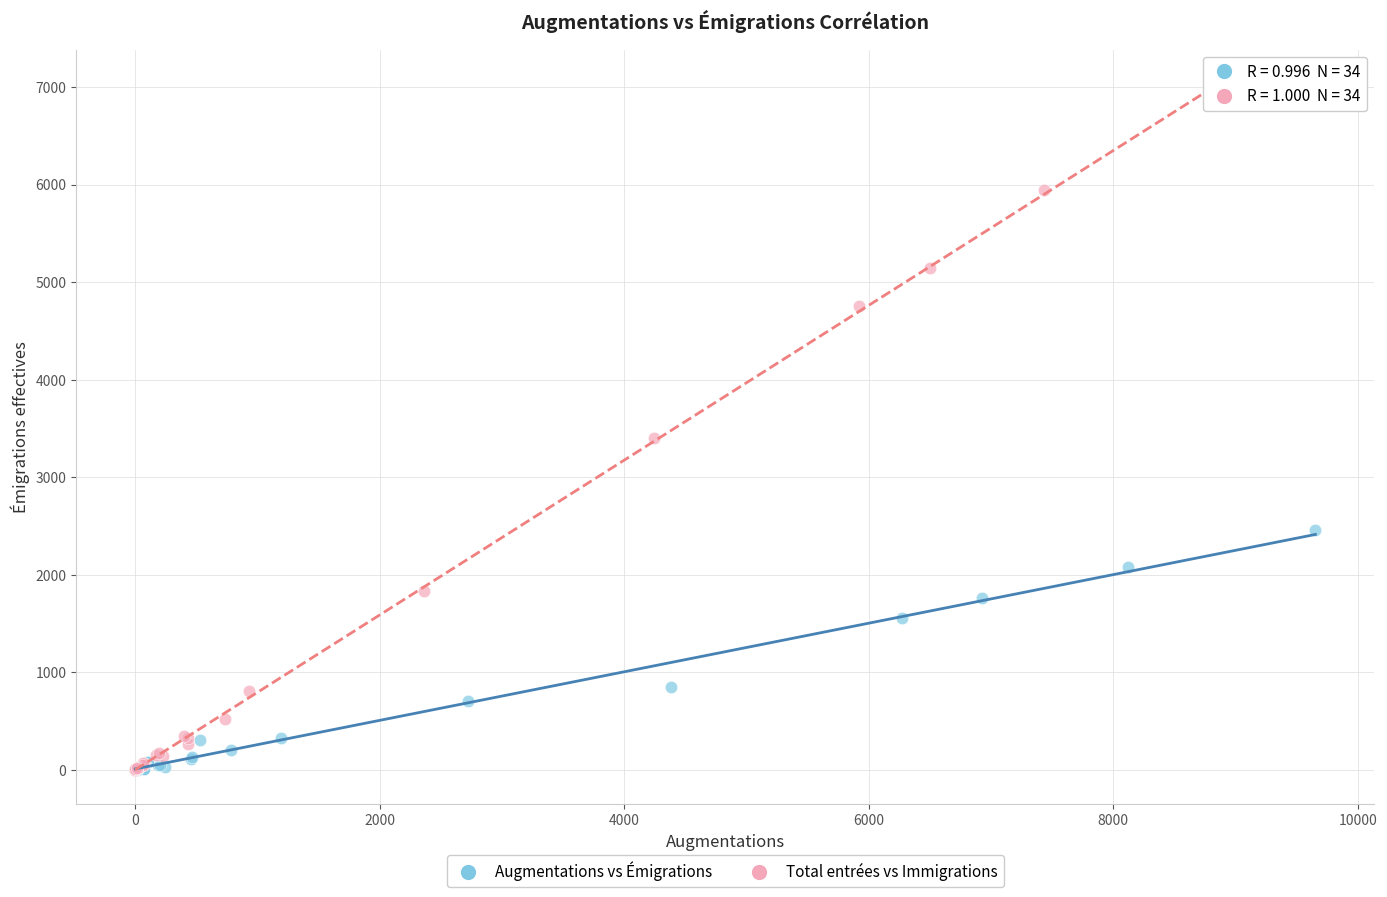

What are all the series names shown in the legend?

Augmentations vs Émigrations, Total entrées vs Immigrations